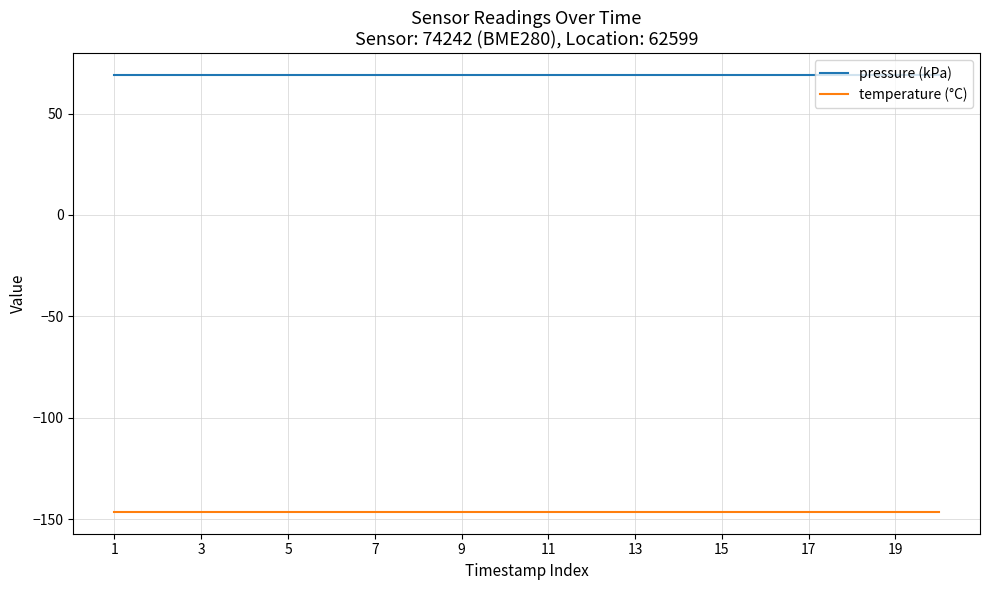

True or false: temperature (°C) and pressure (kPa) cross at least once.

False